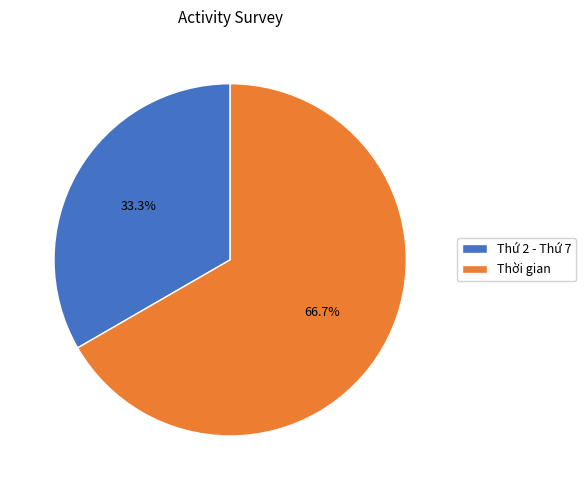

Which slice is the largest?

Thời gian